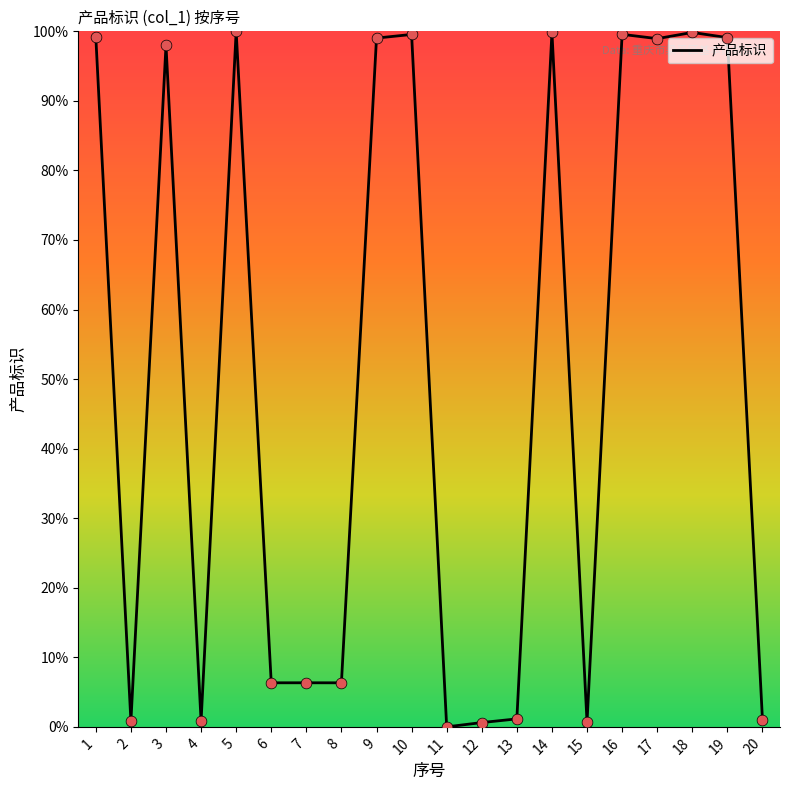

Approximately how many times larger is the value at 13 compared to 6?

0.2